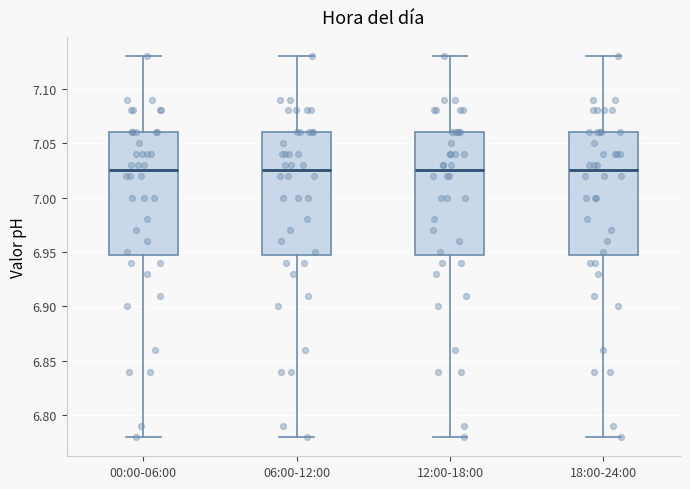

Where does the median line of the box for 06:00-12:00 sit on the y-axis? The values are not printed on the chart, so give them approximately, as read against the axis.

7.025